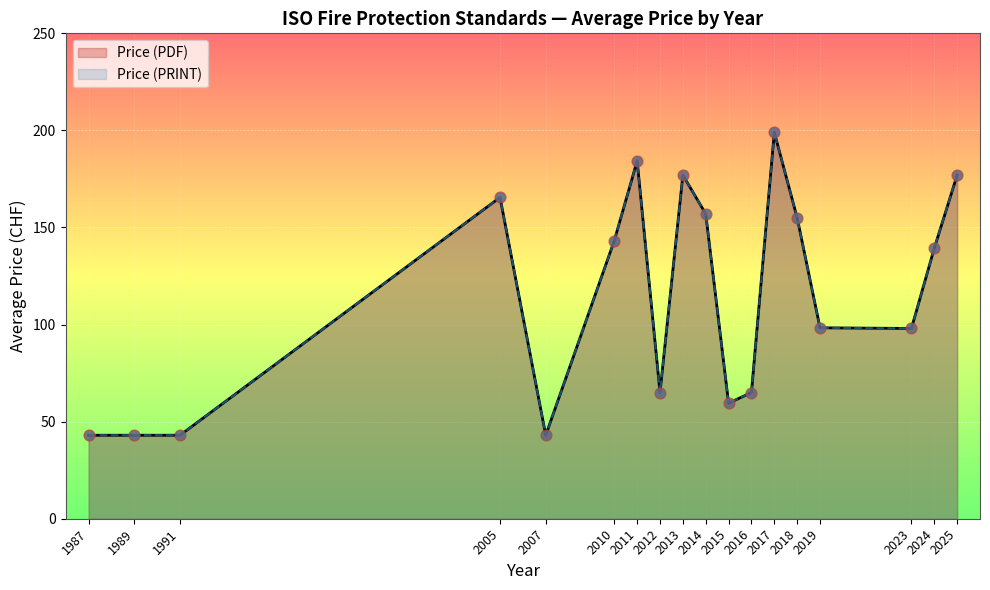

Which series contains the lowest Y value?

Price (PDF)